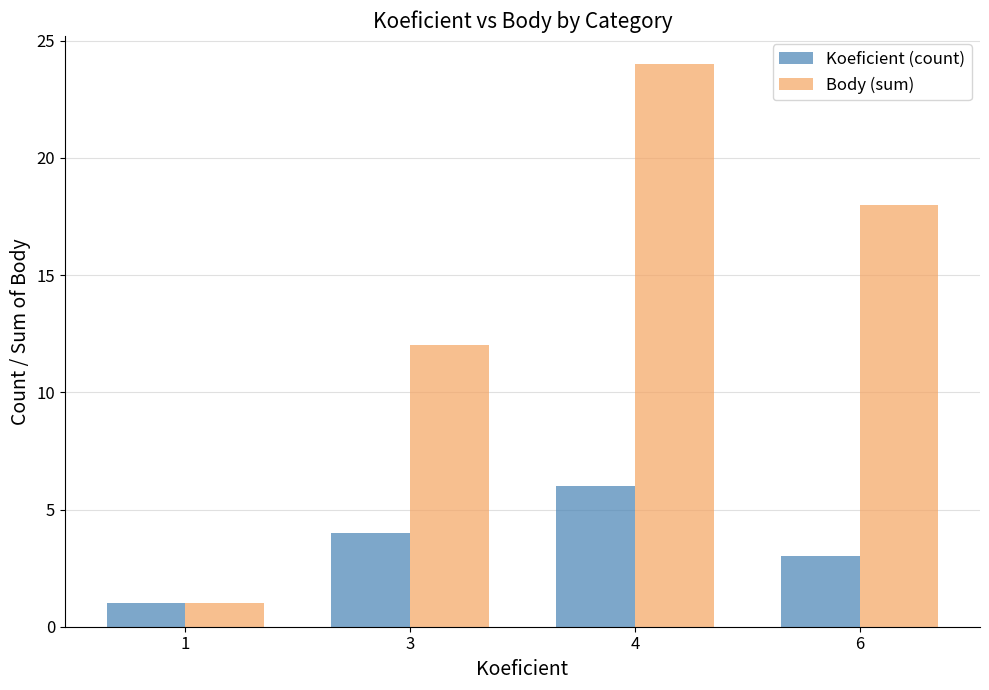

What is the difference between the Koeficient (count) values at 1 and 6?

2